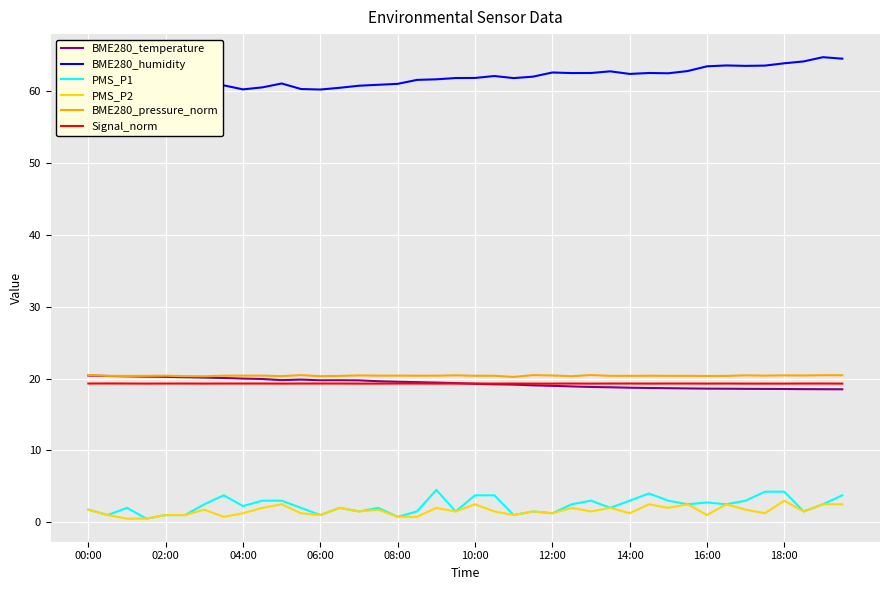

True or false: BME280_pressure_norm and Signal_norm cross at least once.

False